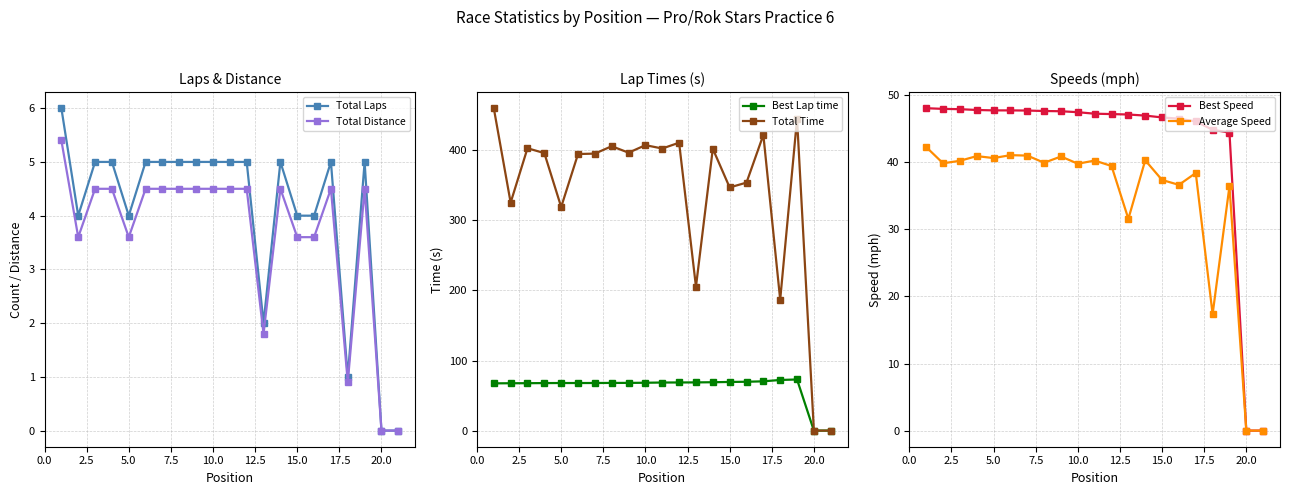

How many interior local peaks does the Best Lap time series have?

1